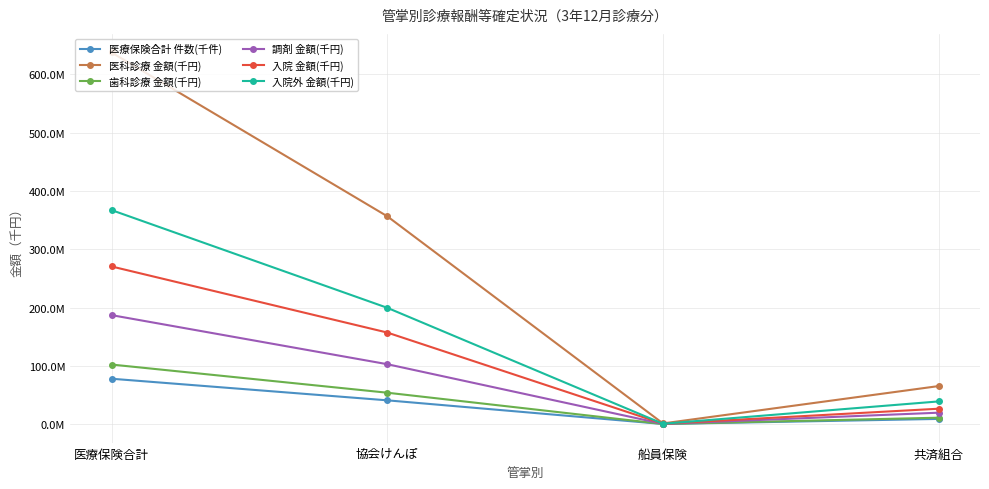

What is the sum of the 入院 金額(千円) values at 医療保険合計 and 共済組合?

296853729.2